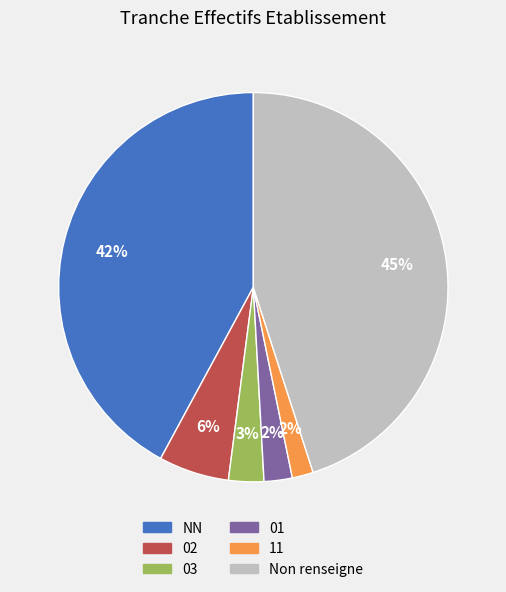

To the nearest percent, what is the difference between the largest and smallest slice percentages?

43%